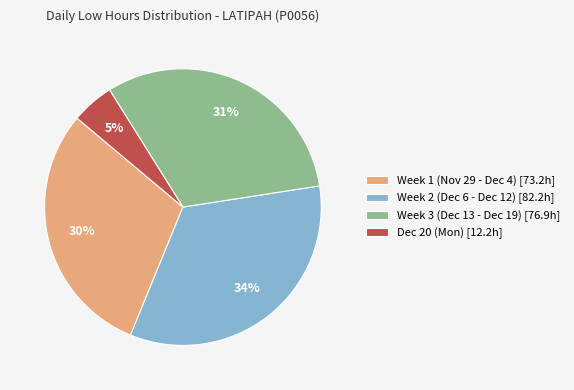

Which slice is the largest?

Week 2 (Dec 6 - Dec 12) [82.2h]